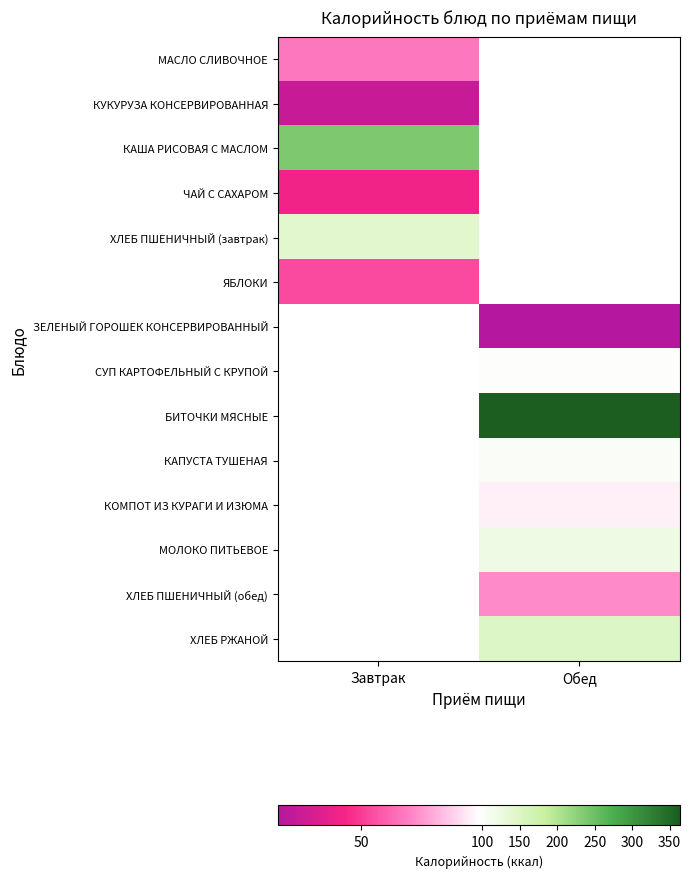

List the series in order of their peak value, highest first.

КАША РИСОВАЯ С МАСЛОМ, ХЛЕБ ПШЕНИЧНЫЙ (завтрак), МАСЛО СЛИВОЧНОЕ, ЯБЛОКИ, КУКУРУЗА КОНСЕРВИРОВАННАЯ, ЗЕЛЕНЫЙ ГОРОШЕК КОНСЕРВИРОВАННЫЙ, СУП КАРТОФЕЛЬНЫЙ С КРУПОЙ, БИТОЧКИ МЯСНЫЕ, КАПУСТА ТУШЕНАЯ, КОМПОТ ИЗ КУРАГИ И ИЗЮМА, МОЛОКО ПИТЬЕВОЕ, ХЛЕБ ПШЕНИЧНЫЙ (обед), ХЛЕБ РЖАНОЙ, ЧАЙ С САХАРОМ